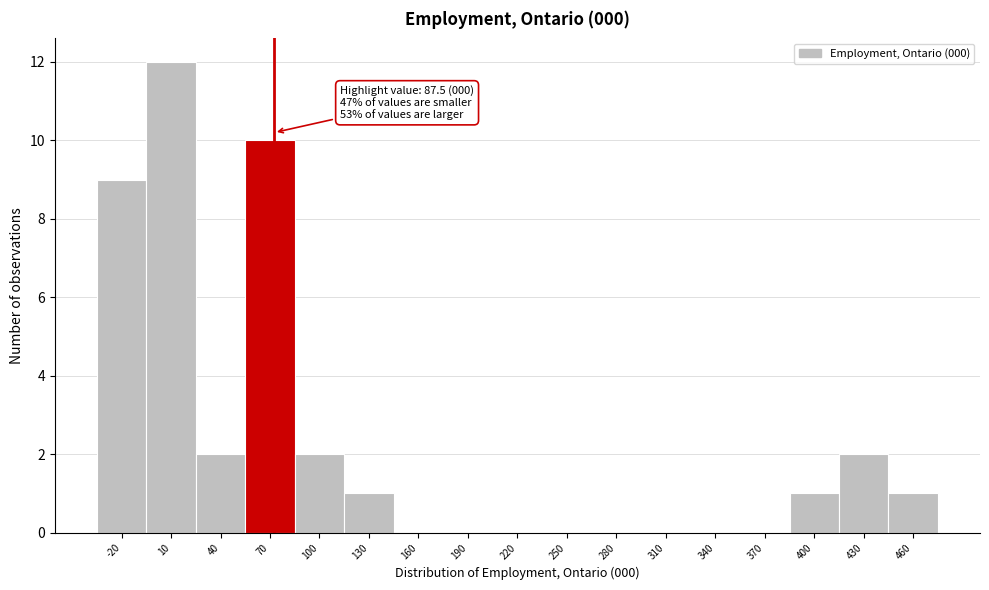

Reading right to left, transcribe all the data shown in this chart.

460=1	430=2	400=1	370=0	340=0	310=0	280=0	250=0	220=0	190=0	160=0	130=1	100=2	70=10	40=2	10=12	-20=9